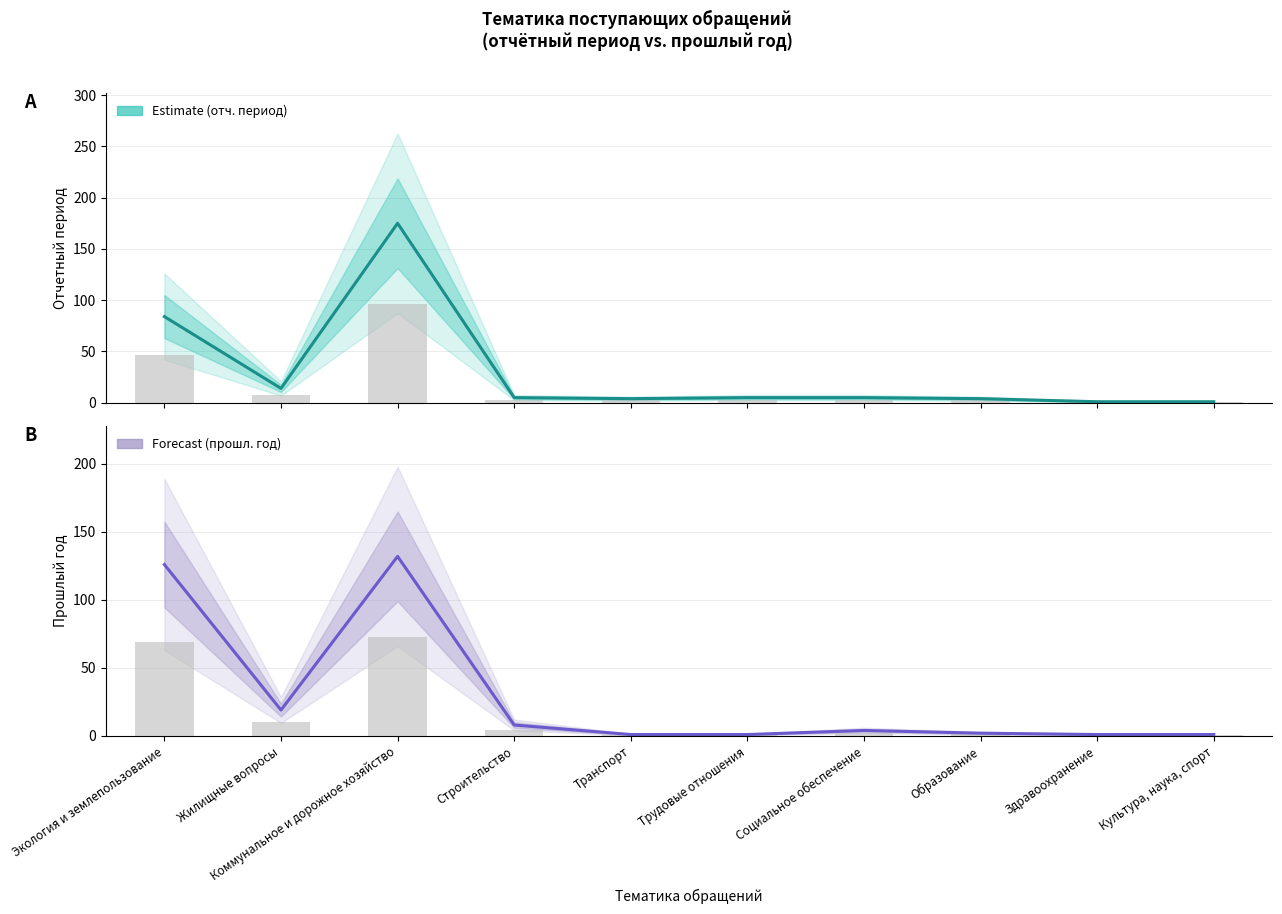

What value does the Forecast series have at Коммунальное и дорожное хозяйство, to the nearest 5?

130